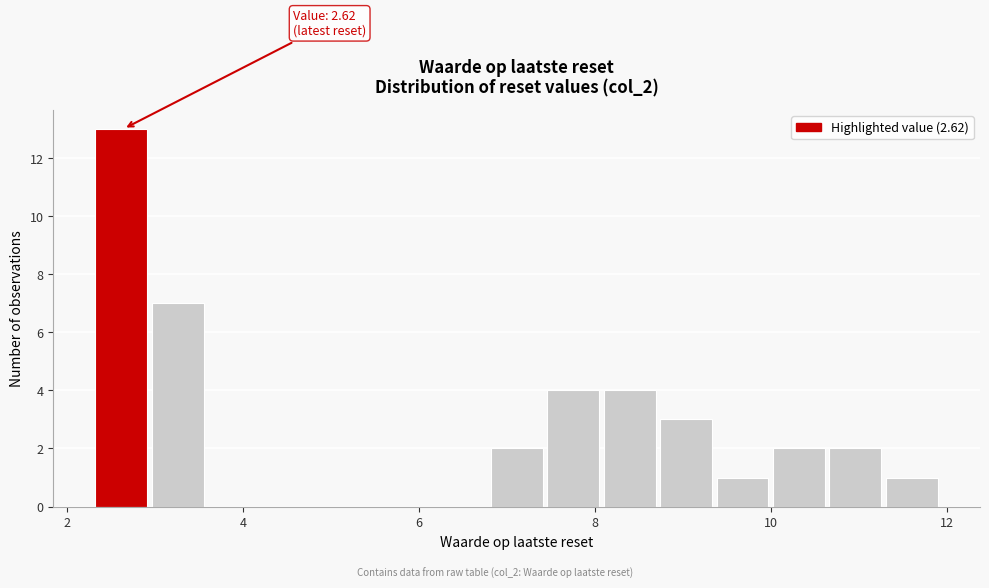

Read against the x-axis, roughly where is the centre of the tallest bar?

2.6